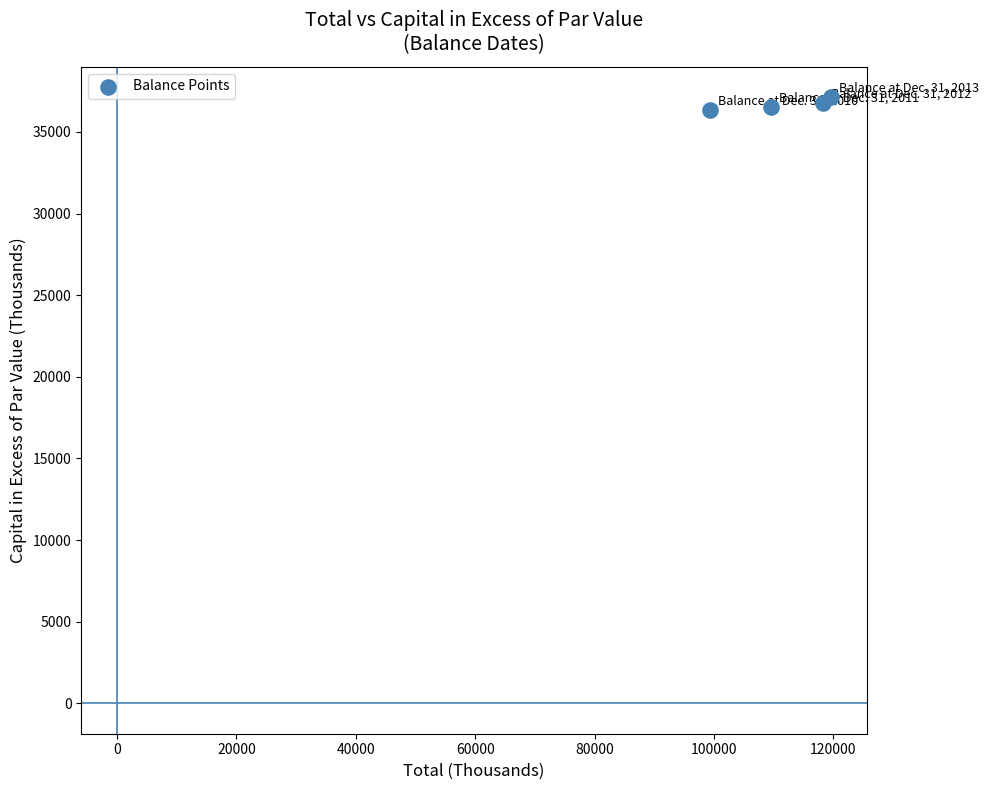

What is the range of Y values (max minus min)?

781